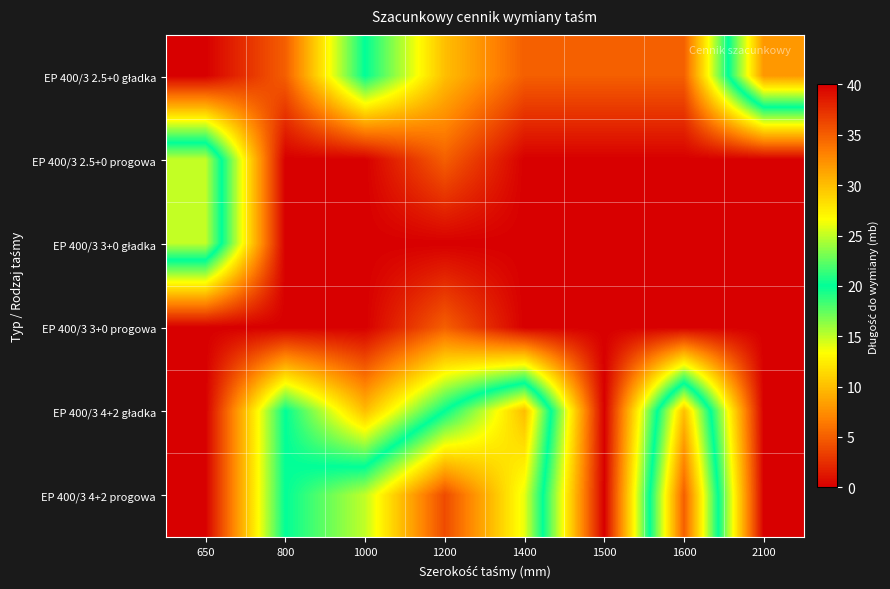

At which category is the sum across all series the highest?

1200